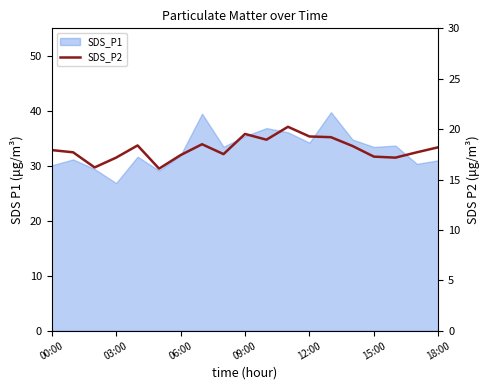

What is the minimum value shown in the chart?

16.1